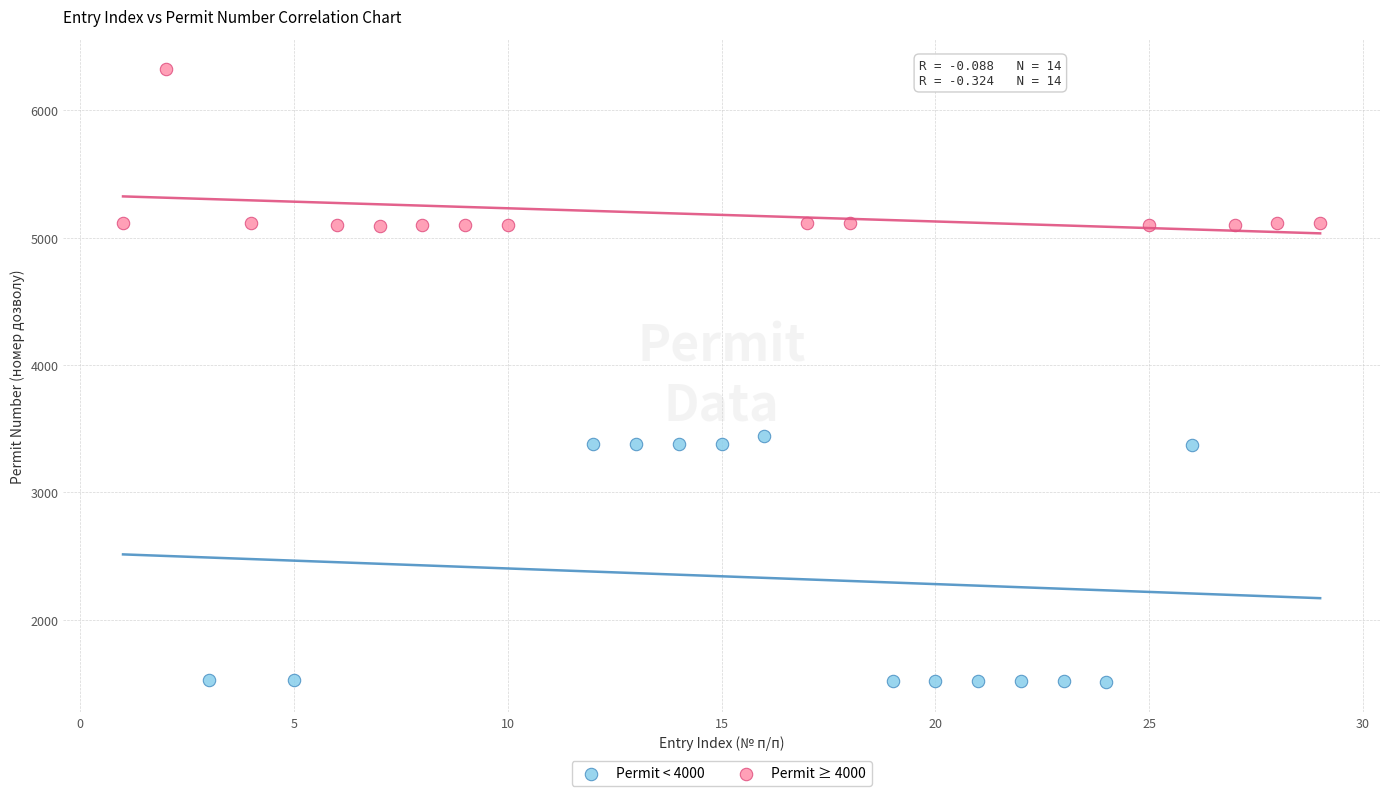

Which series contains the lowest Y value?

Permit < 4000